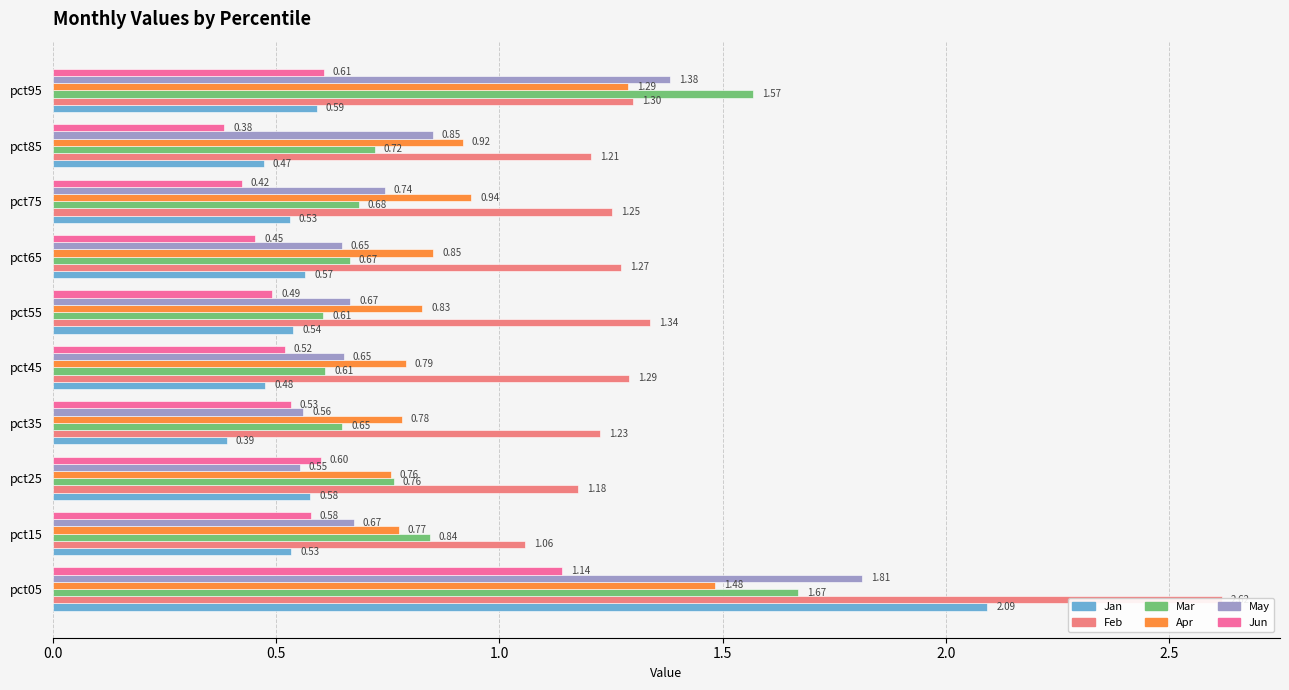

What is the total value across all series at pct05?

10.8